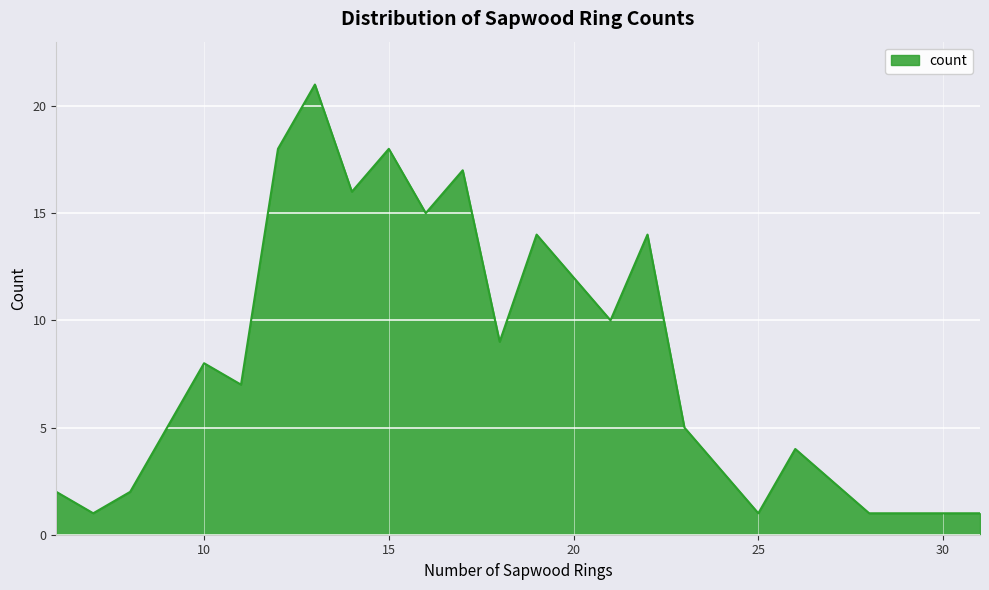

What is the greatest value displayed?

21